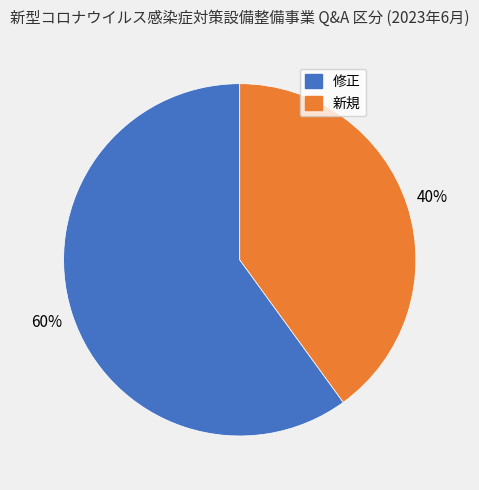

Is the sum of 新規 and 修正 greater than half?

Yes